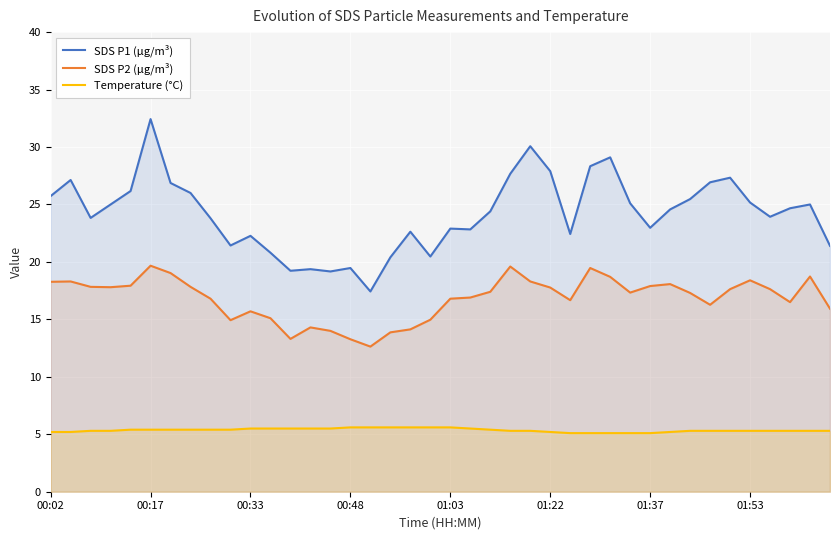

At which category does the chart reach its peak across all series?

00:17